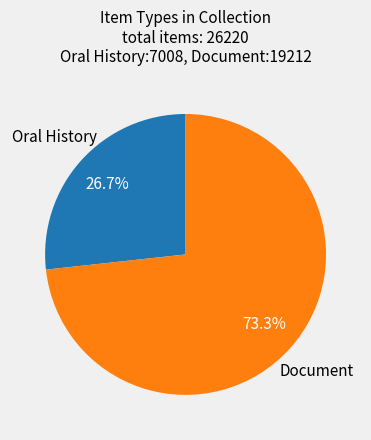

Which has a higher value, Document or Oral History?

Document